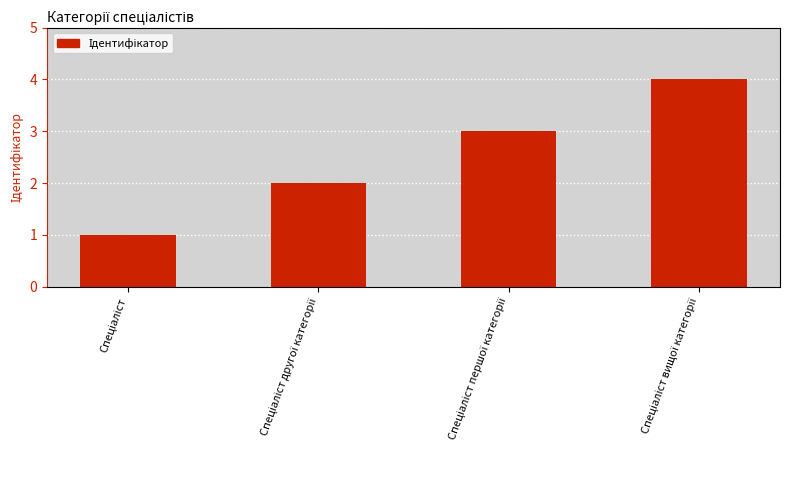

Are the bars horizontal?

No